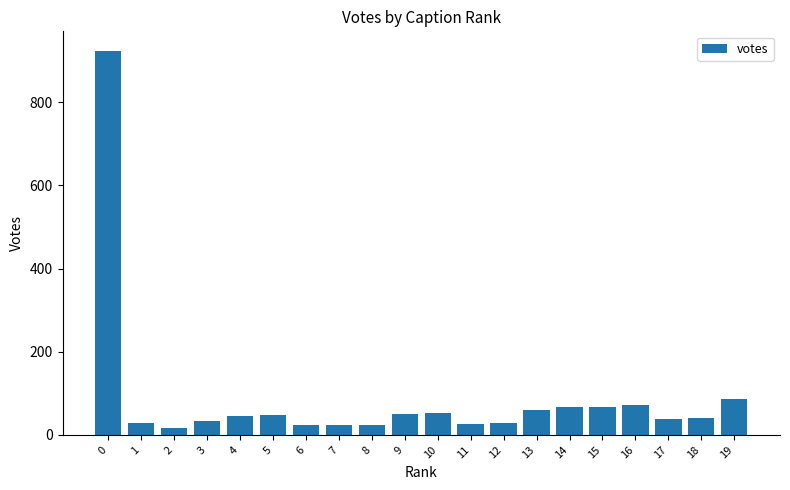

Is it true that the value at 12 is 28?

True